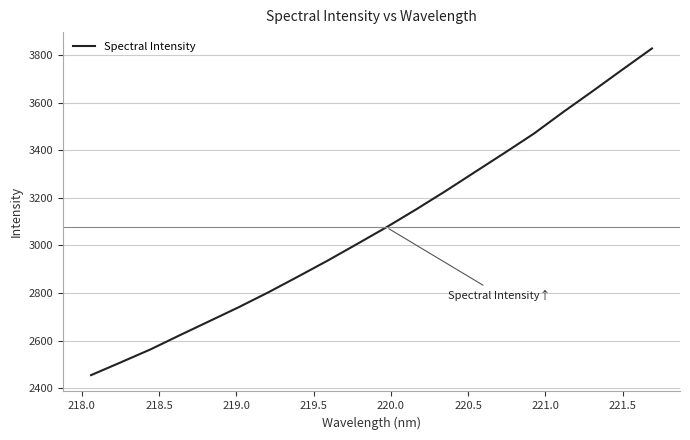

What is the smallest value displayed?

2455.7